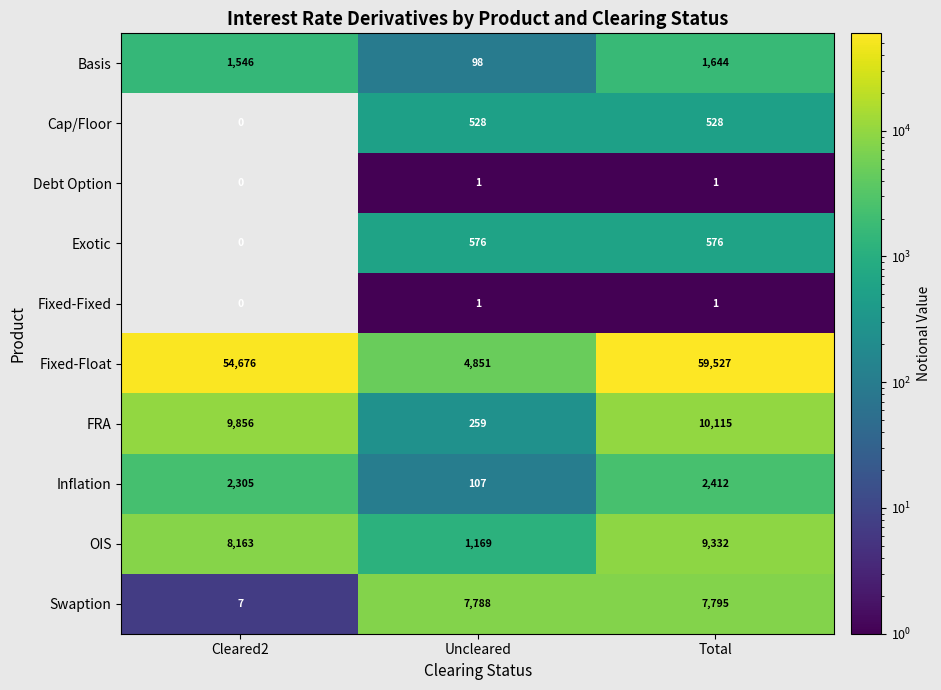

Reading left to right, list all the values displayed in this chart.

Basis: 1546	98	1644
Cap/Floor: 0	528	528
Debt Option: 0	1	1
Exotic: 0	576	576
Fixed-Fixed: 0	1	1
Fixed-Float: 54676	4851	59527
FRA: 9856	259	10115
Inflation: 2305	107	2412
OIS: 8163	1169	9332
Swaption: 7	7788	7795